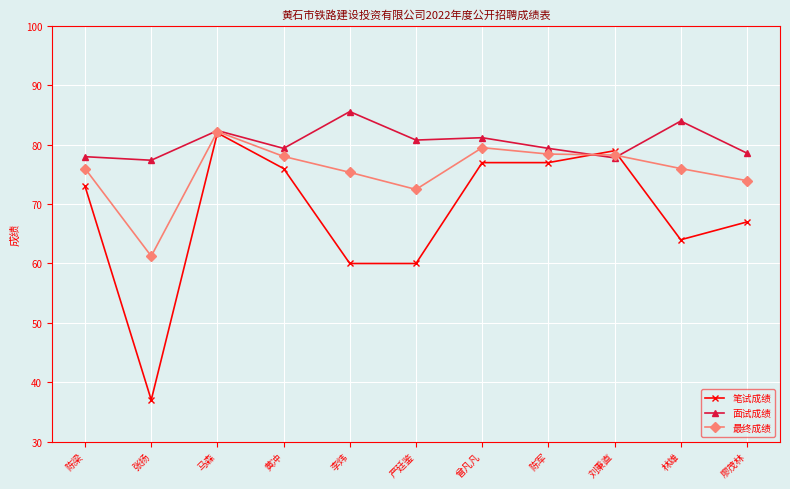

Where is the first local maximum for 面试成绩?

马森